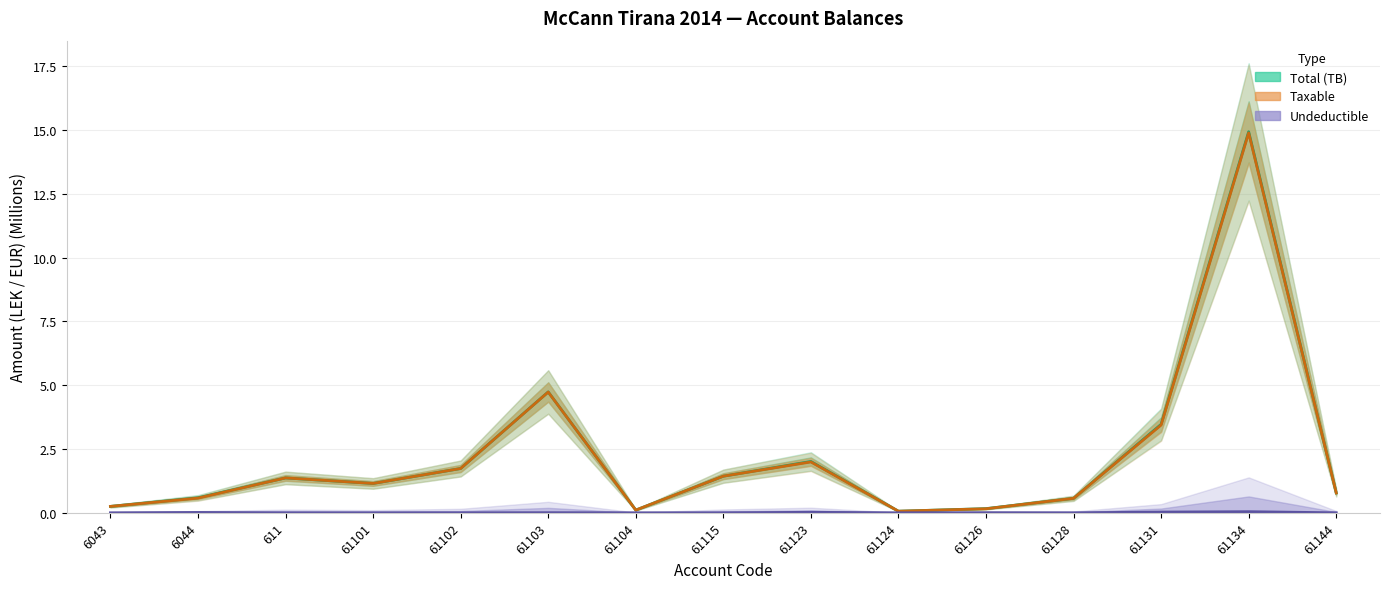

How many interior local valleys does the Undeductible series have?

3